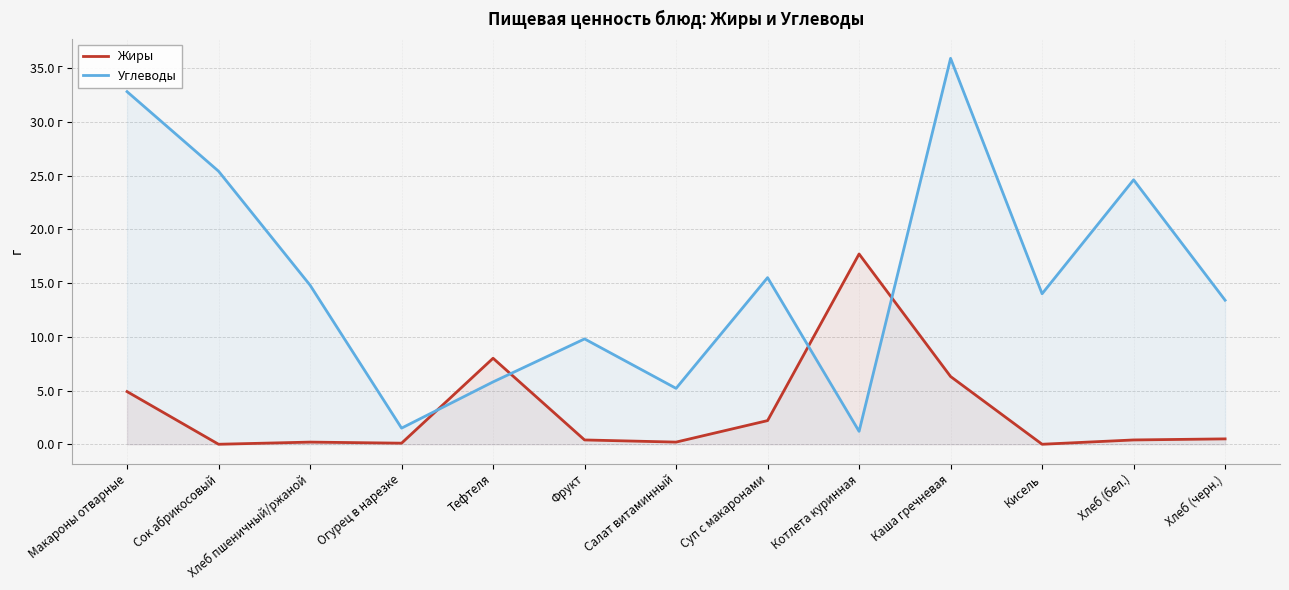

Reading left to right, list all the values displayed in this chart.

Жиры: 4.9	0.0	0.2	0.1	8.0	0.4	0.2	2.2	17.7	6.3	0.0	0.4	0.5
Углеводы: 32.8	25.4	14.8	1.5	5.8	9.8	5.2	15.5	1.2	35.9	14.0	24.6	13.4